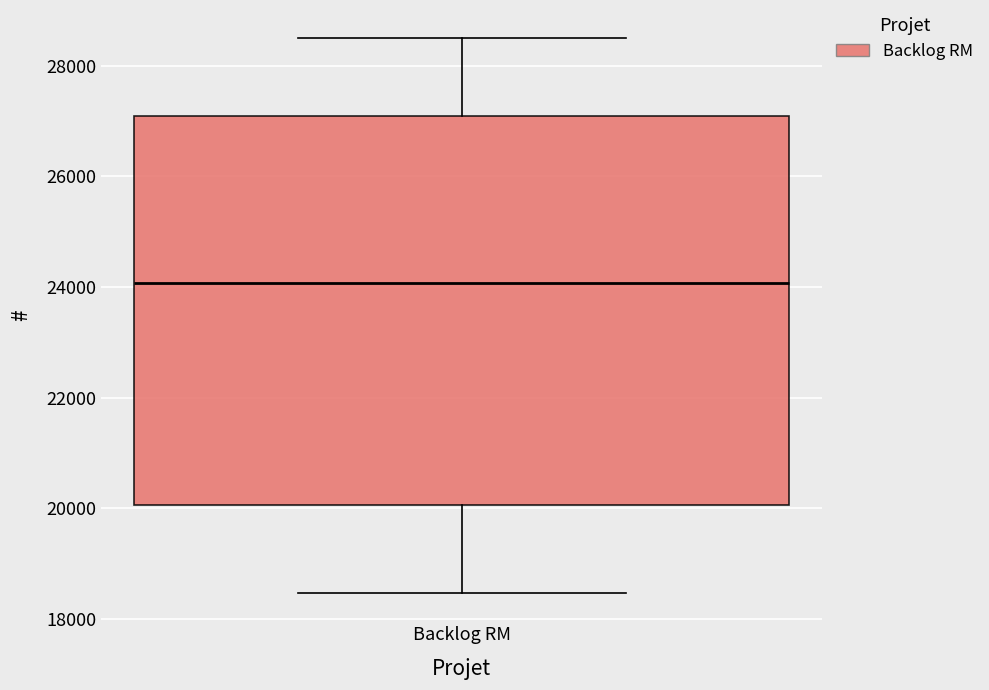

Transcribe this box plot: give where the median line is, the range the box spans, and where the two whiskers end, as read against the y-axis. The values are not printed on the chart, so give them approximately, as read against the axis.

median 24000, box 20000 to 27000, whiskers 18400 to 28600